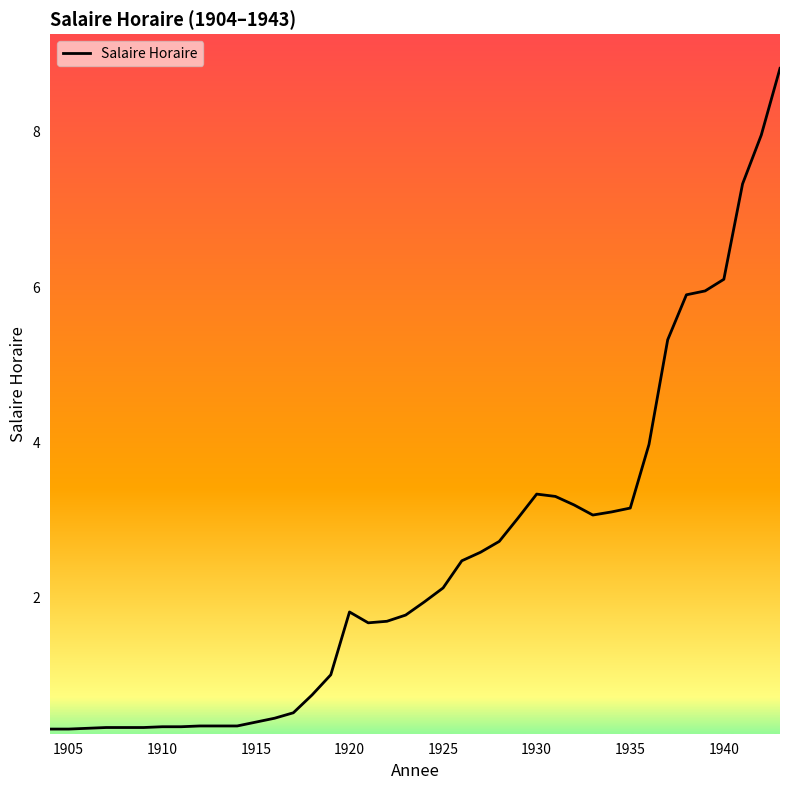

What is the difference between the maximum and minimum values?

8.5